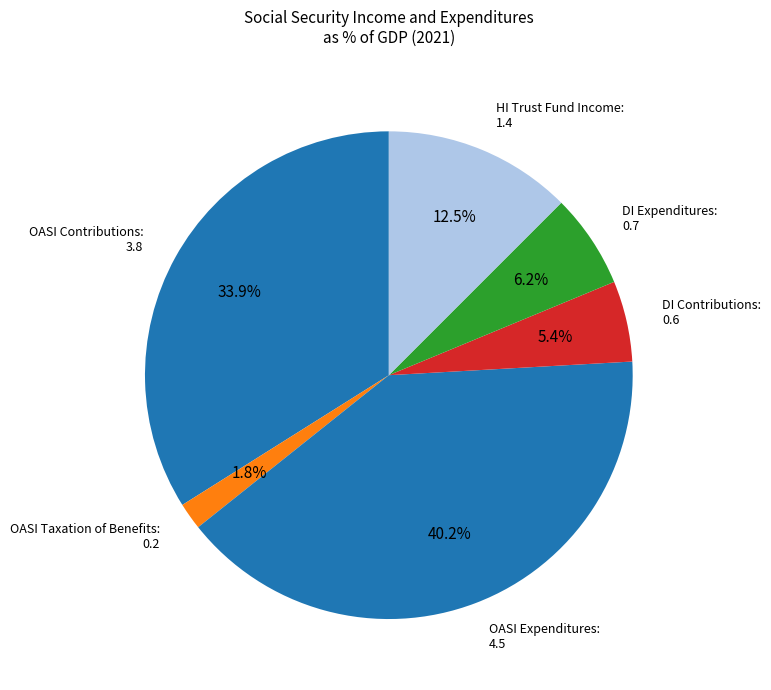

What percentage is NOT represented by HI Trust Fund Income: 1.4?

87.5%